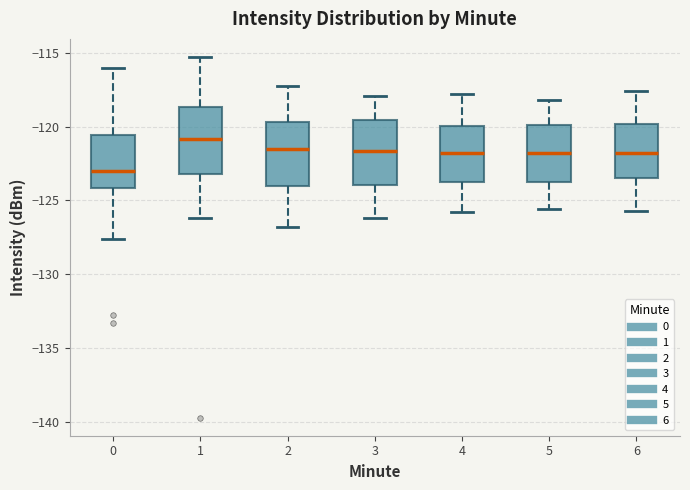

Which box's median line is the lowest?

0